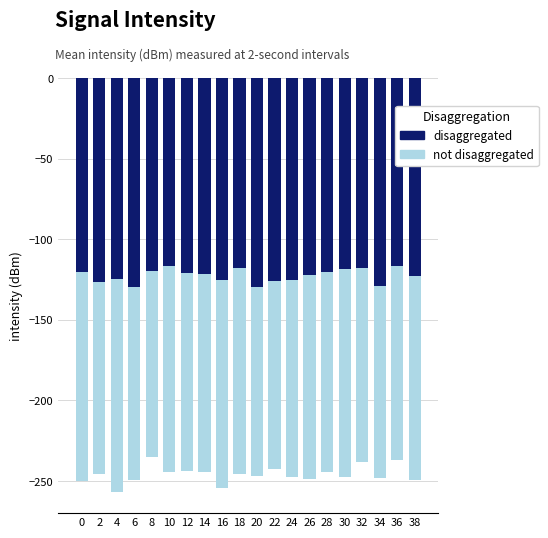

Reading left to right, transcribe all the data shown in this chart.

disaggregated: -120.1	-126.3	-124.8	-129.6	-120.0	-116.4	-121.1	-121.8	-125.4	-118.0	-129.6	-125.8	-125.2	-122.3	-120.2	-118.3	-117.8	-129.0	-116.8	-123.0
not disaggregated: -130.0	-119.4	-132.2	-119.9	-115.4	-128.0	-122.7	-122.7	-128.9	-127.4	-117.0	-116.9	-122.1	-126.5	-124.5	-128.9	-120.4	-119.1	-120.1	-126.3